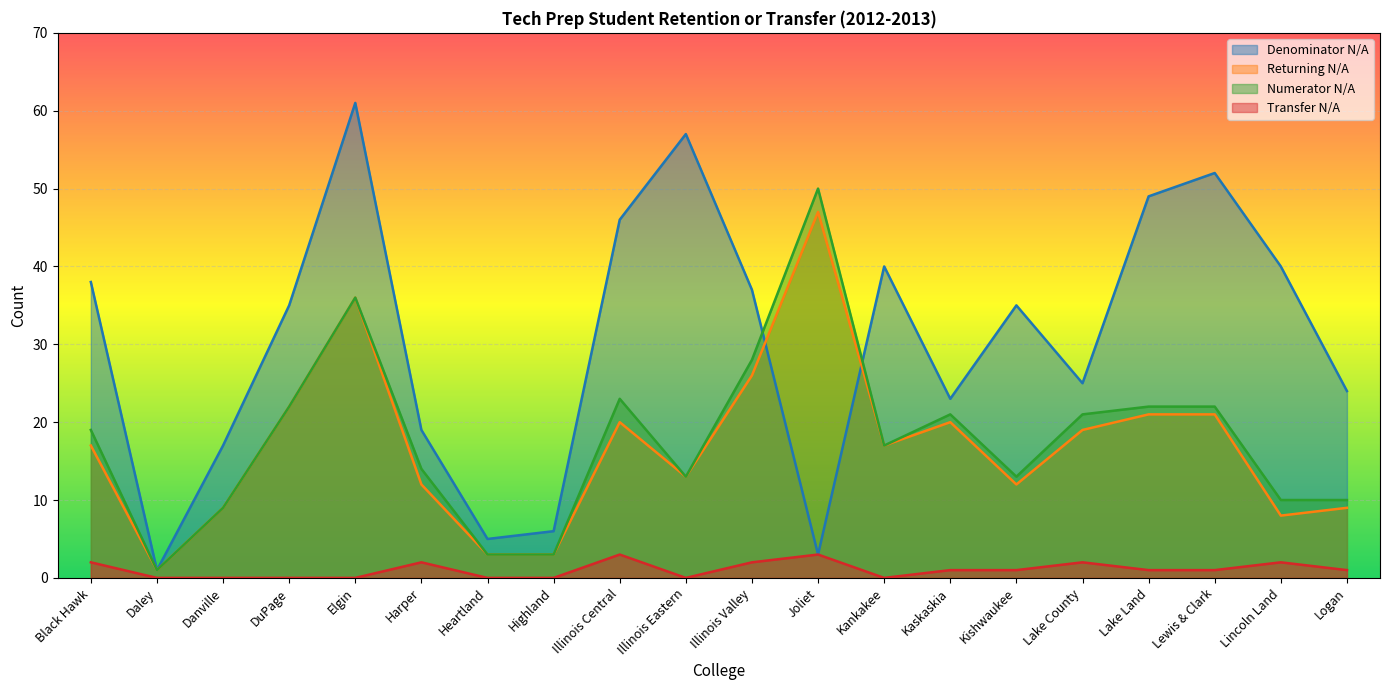

Is it true that Returning N/A equals 8 at Illinois Eastern?

False